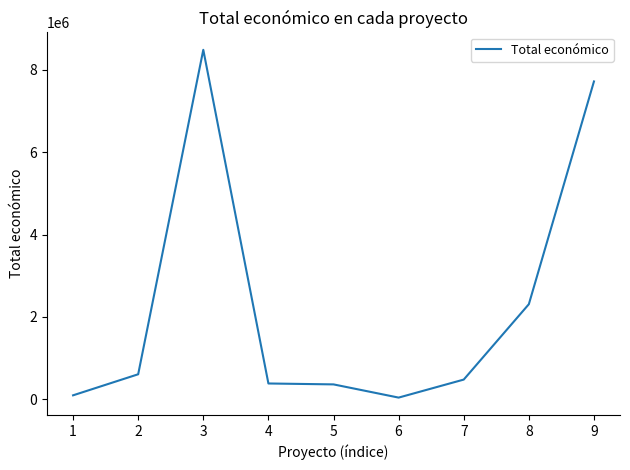

The value at 7 is 480156. True or false?

True